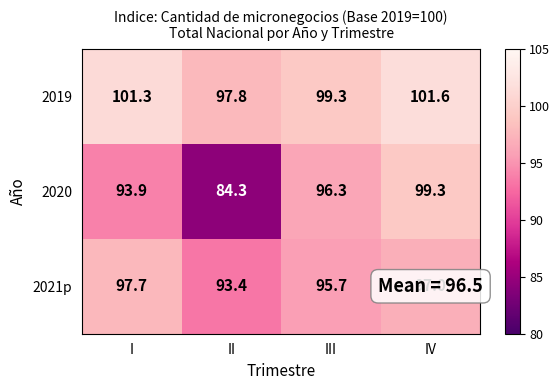

Reading left to right, list all the values displayed in this chart.

2019: 101.3	97.8	99.3	101.6
2020: 93.9	84.3	96.3	99.3
2021p: 97.7	93.4	95.7	97.0